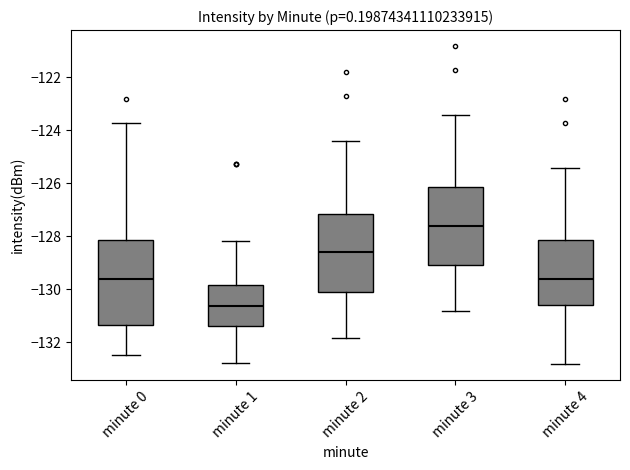

Comparing the boxes themselves (not the whiskers), which one is the tallest?

minute 0